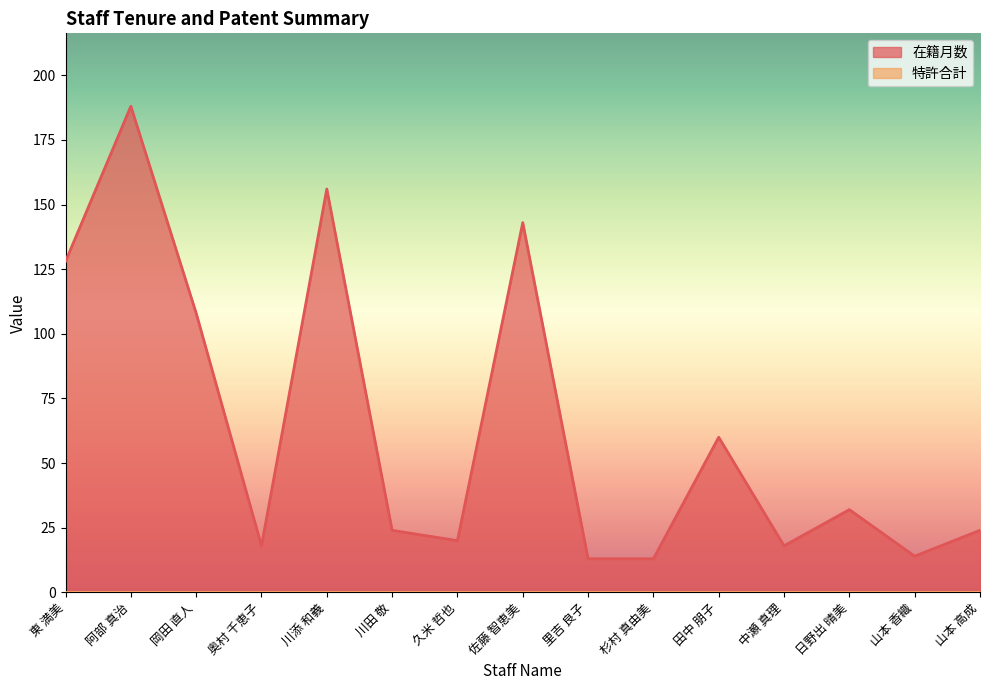

Reading right to left, extract all data points from this chart.

24	14	32	18	60	13	13	143	20	24	156	18	108	188	128